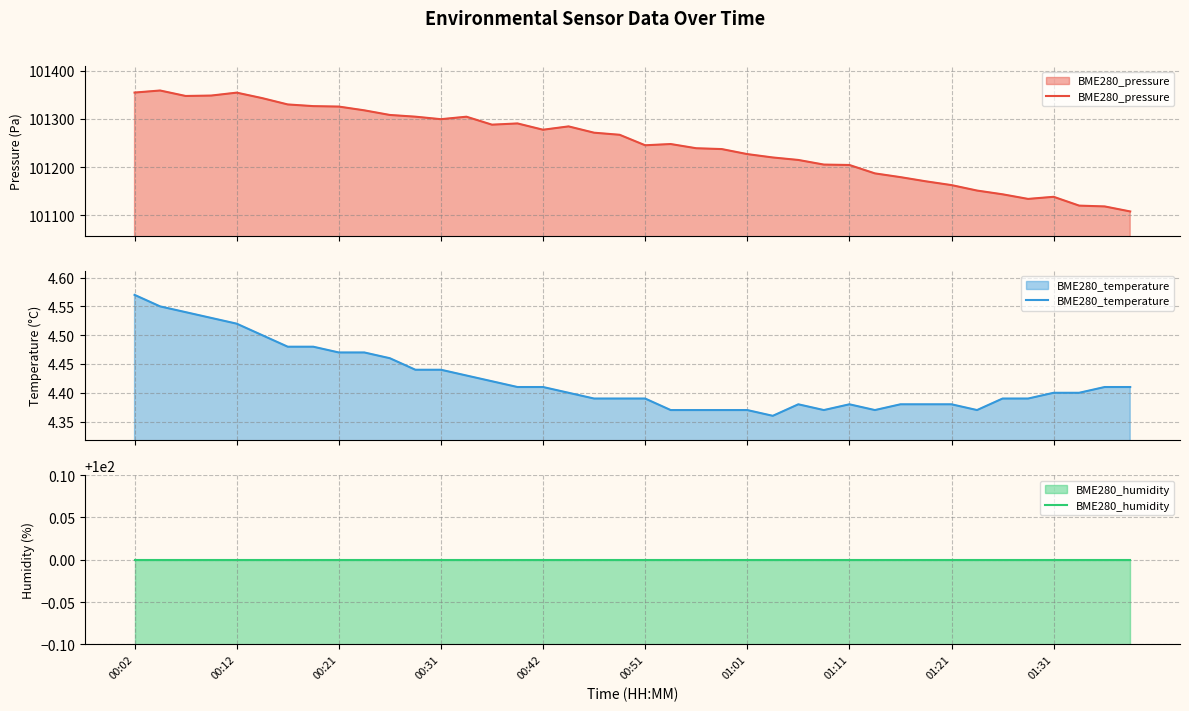

What is the highest value of the BME280_pressure series?

101359.1